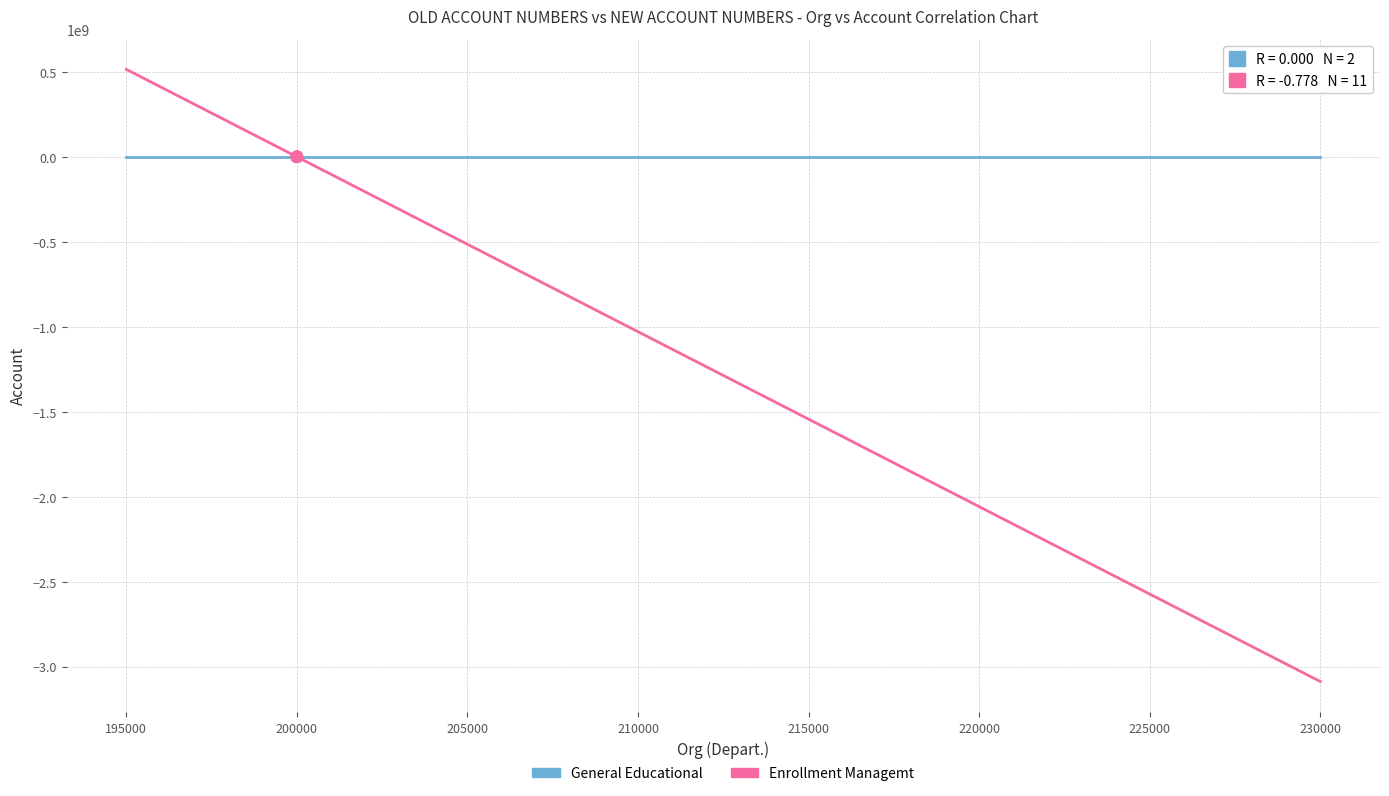

What are all the series names shown in the legend?

General Educational, Enrollment Managemt